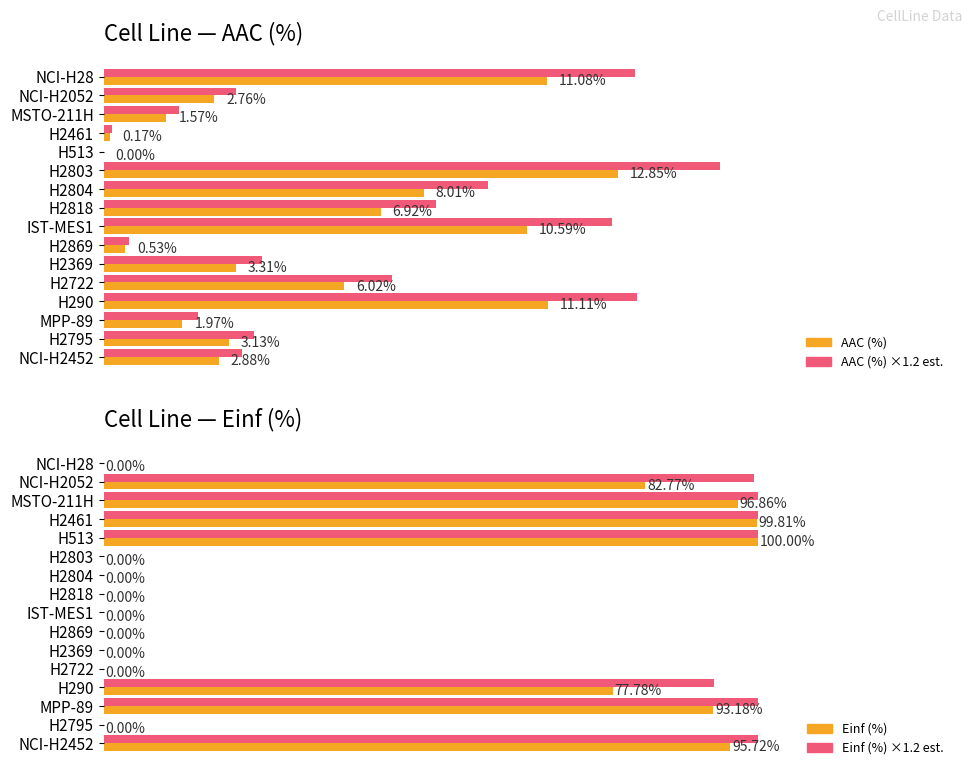

Which series changed the most between H2461 and H2803?

Einf (%) × 1.2